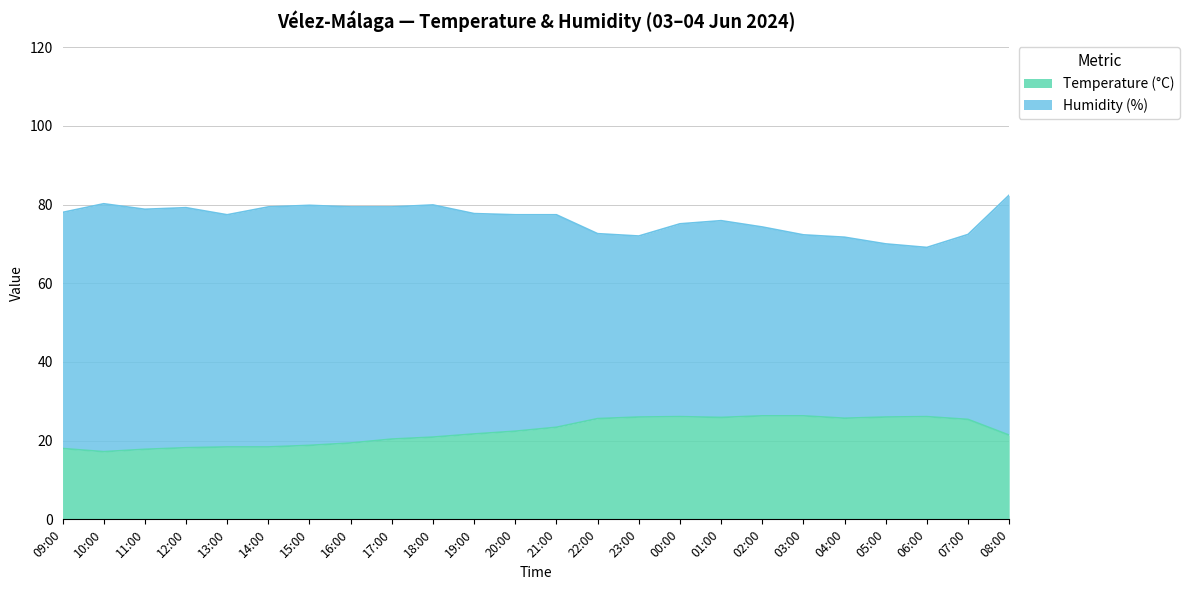

Approximately how many times larger is the value at 03:00 compared to 14:00?

1.4